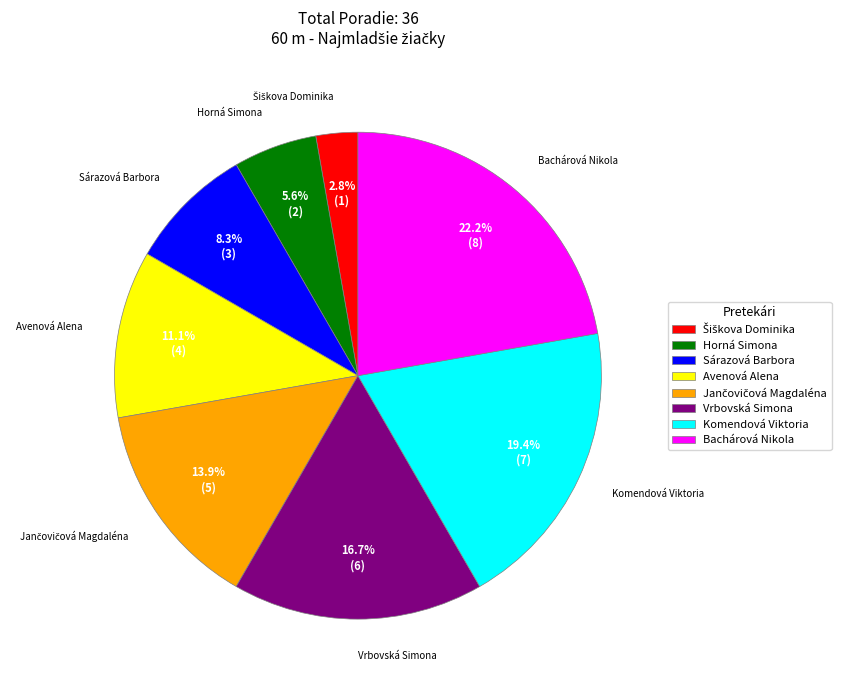

Is there a majority slice in this chart?

No